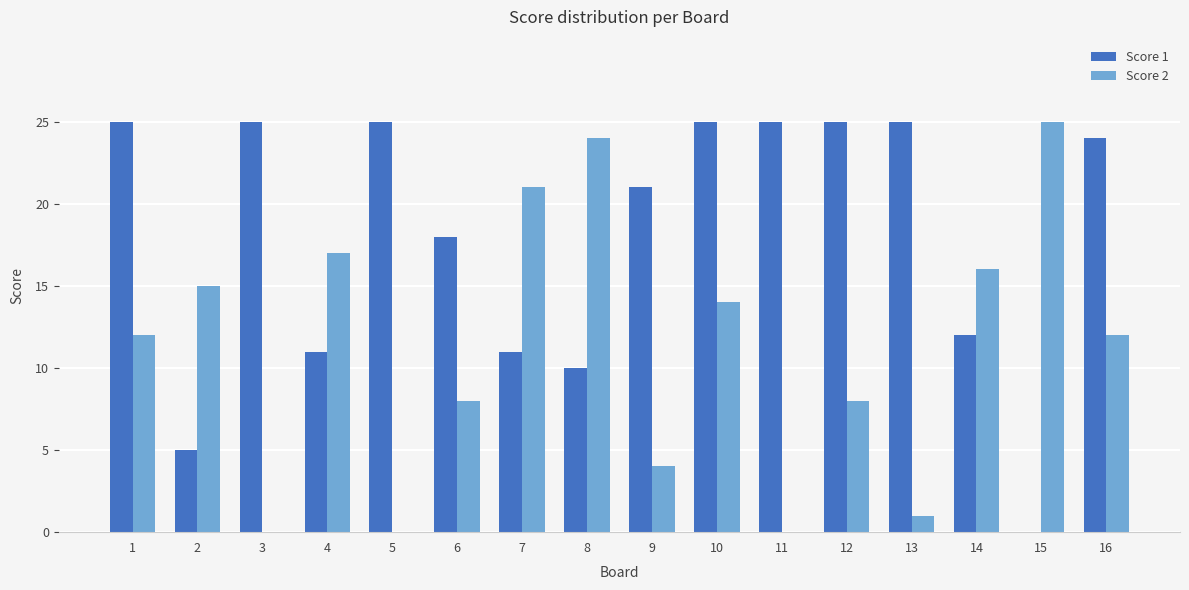

Count the number of categories in the chart.

16